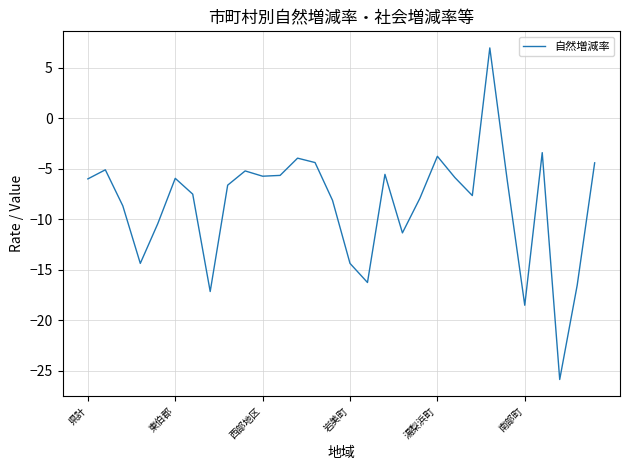

What is the greatest value displayed?

6.9